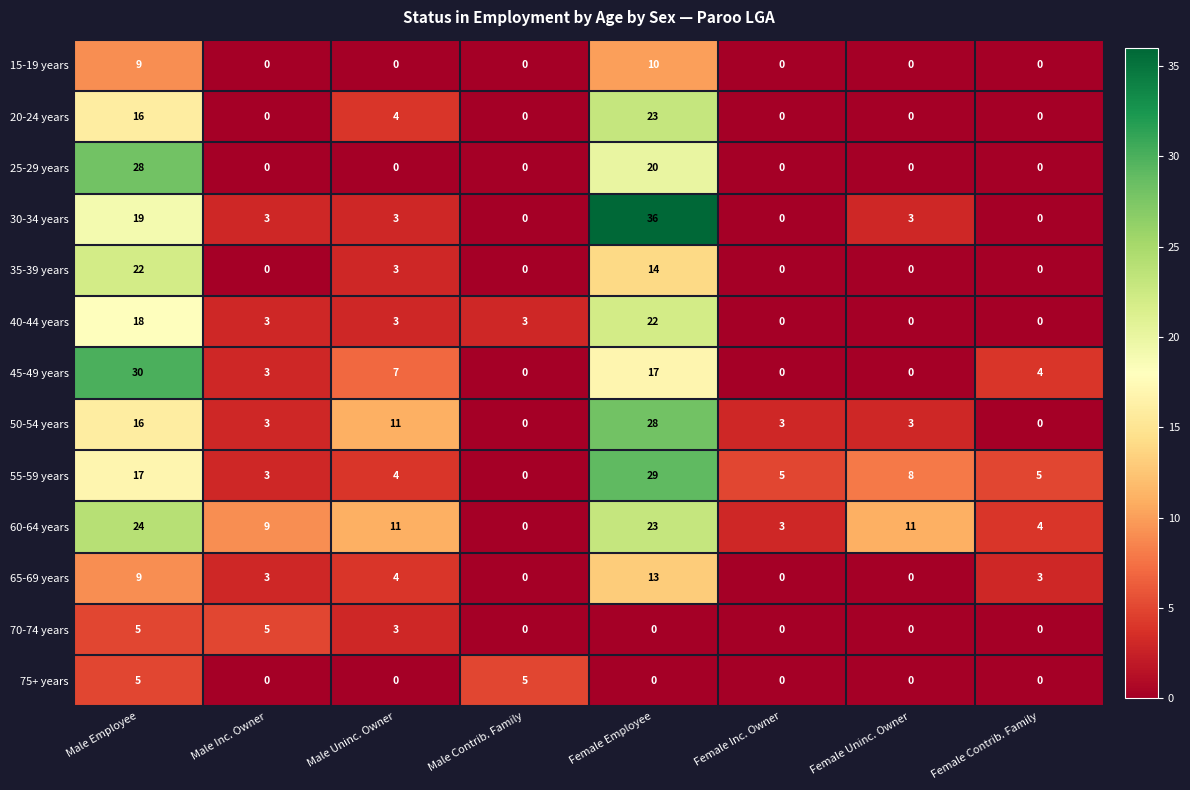

What is the total value across all series at Female Contrib. Family?

16